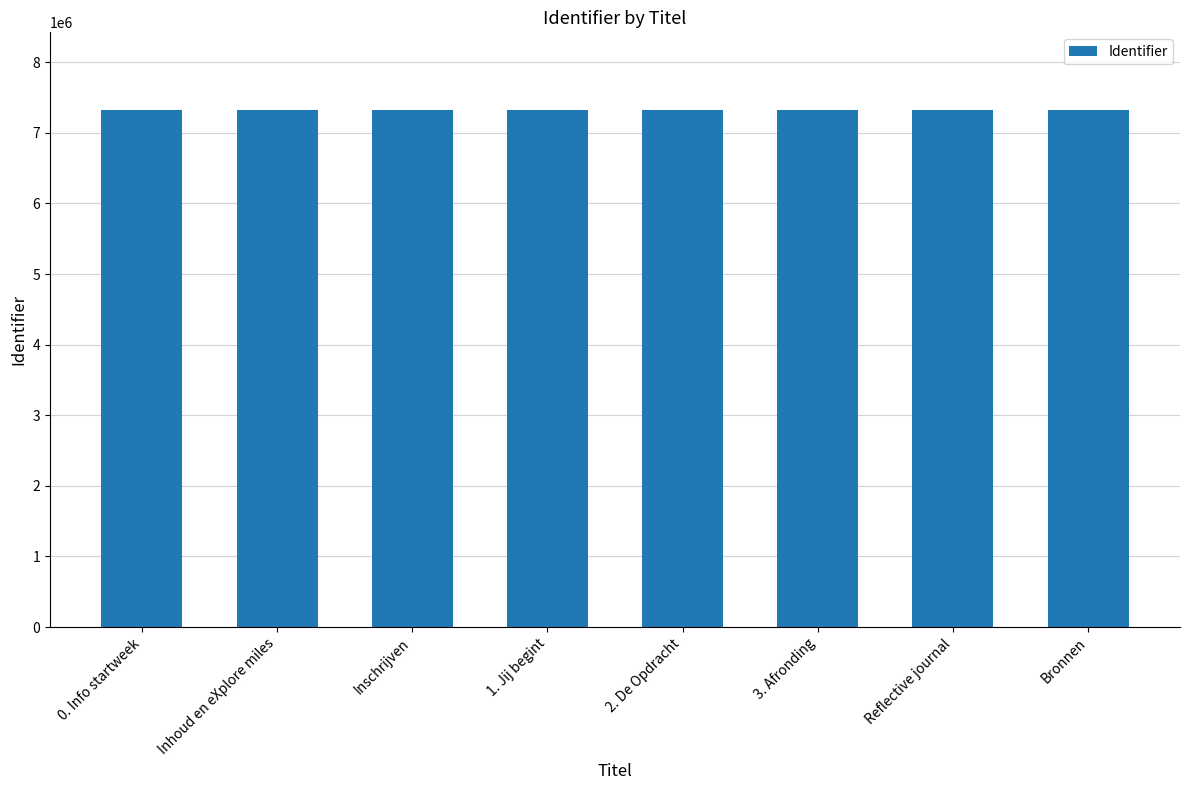

The chart shows a value of 2184242 at Reflective journal. True or false?

False